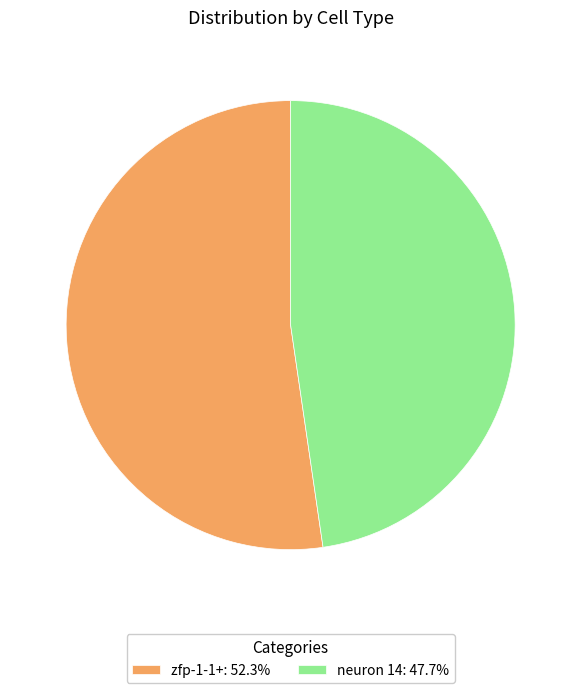

Does neuron 14: 47.7% represent more than half of the total?

No